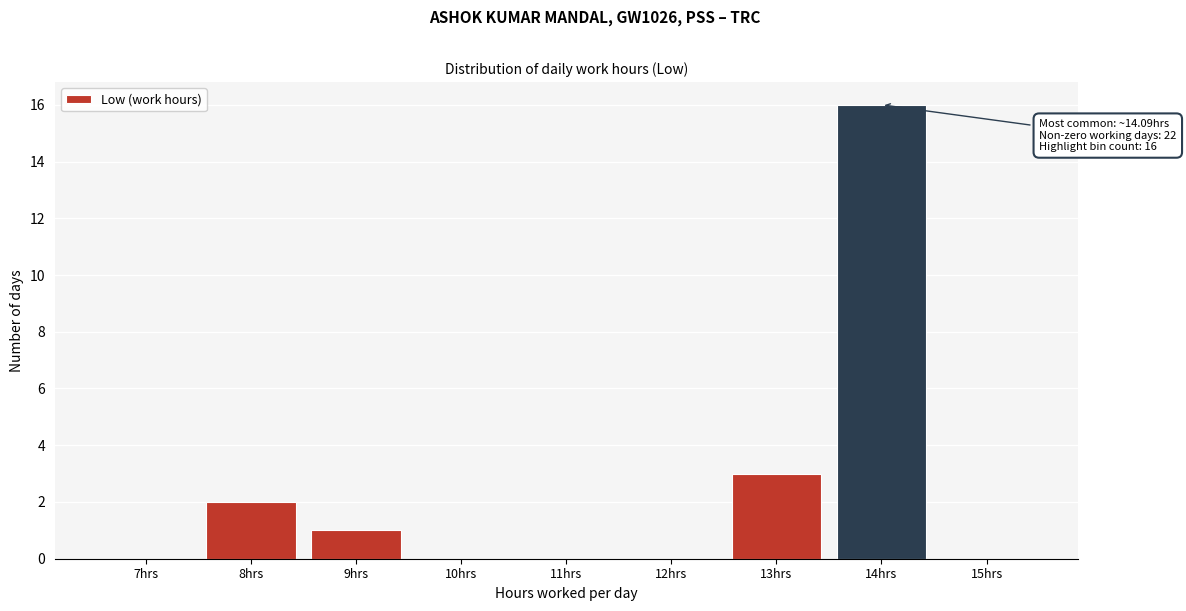

Reading left to right, list all the values displayed in this chart.

7hrs=0	8hrs=2	9hrs=1	10hrs=0	11hrs=0	12hrs=0	13hrs=3	14hrs=16	15hrs=0